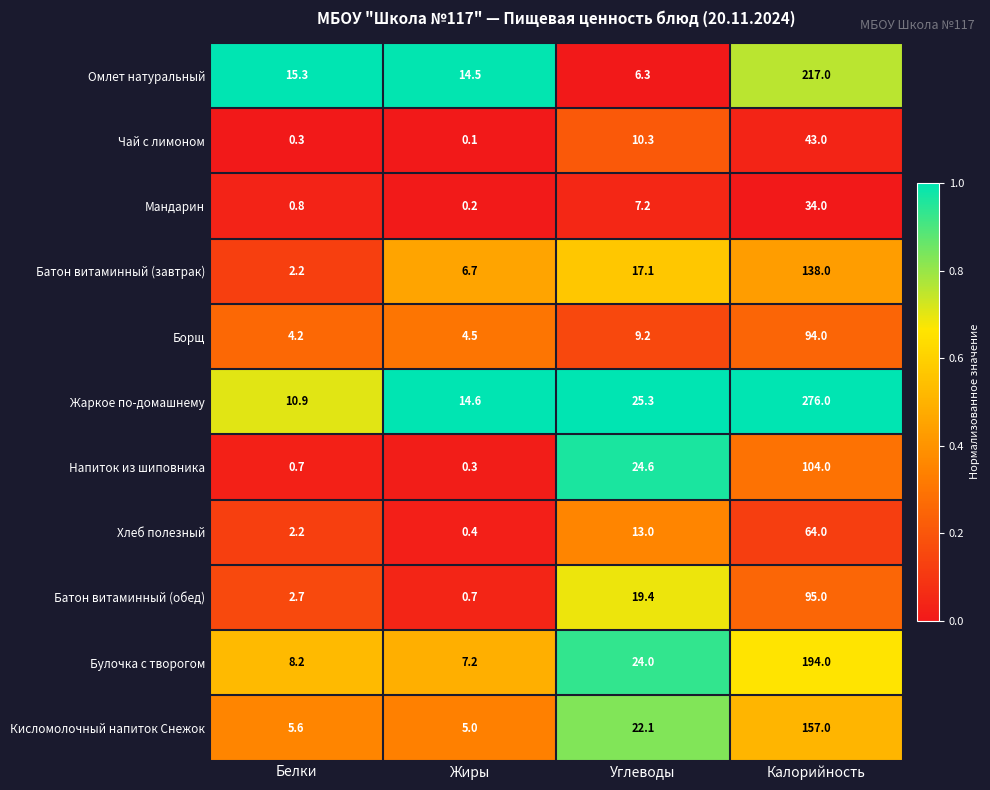

What is the average value of the Чай с лимоном series?

13.4